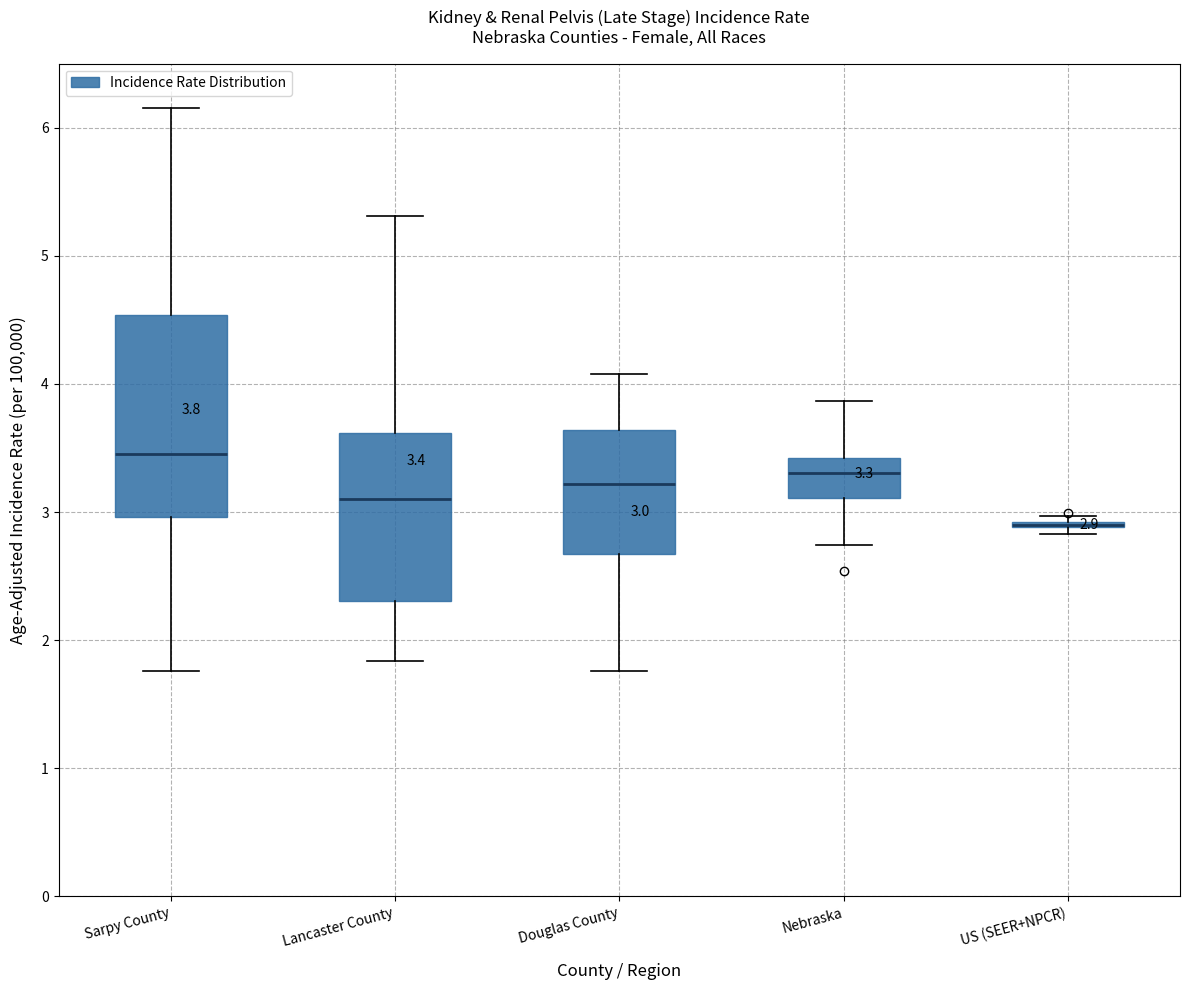

Which box is the tallest, from its lower edge to its upper edge?

Sarpy County